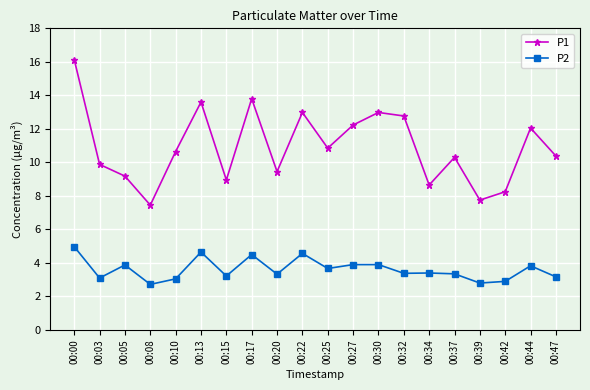

What are all the series names shown in the legend?

P1, P2